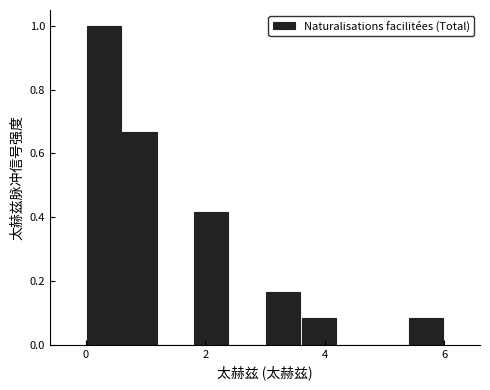

Around what value on the x-axis is the tallest bar? Give the approximate position of its centre, as read against the axis.

0.4